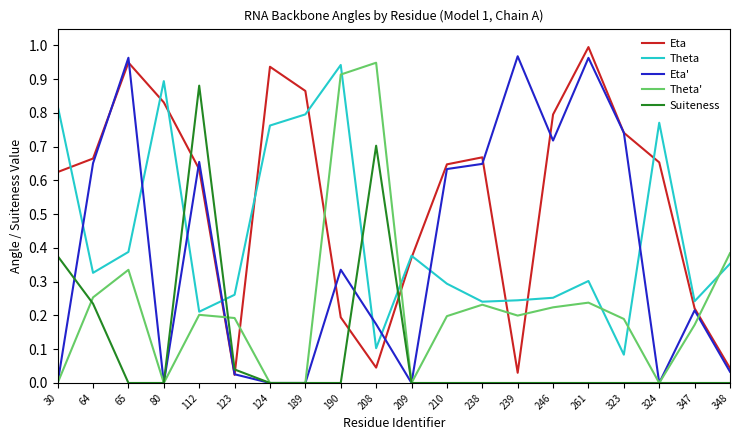

Which series changed the most between 80 and 239?

Eta'